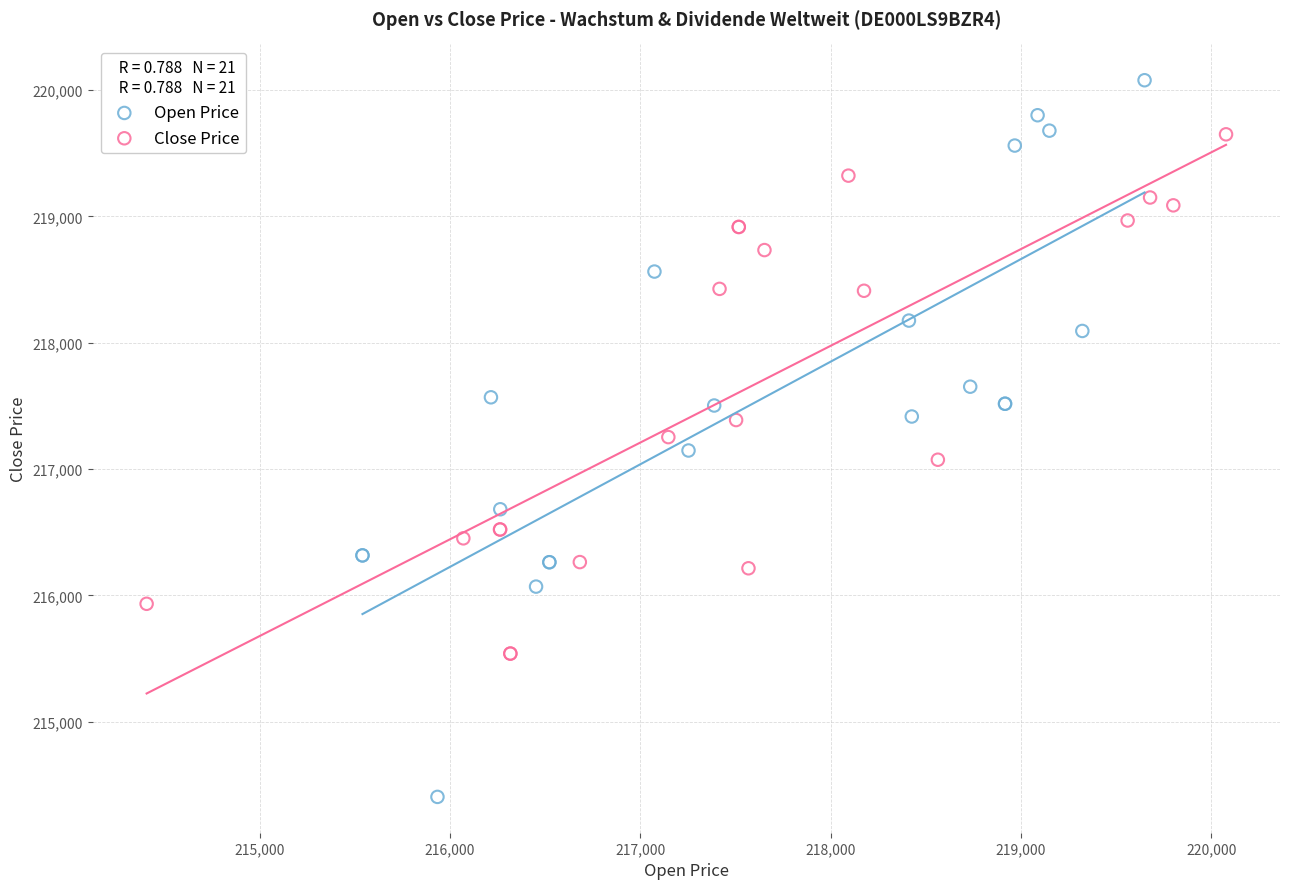

Which series contains the lowest Y value?

Open Price